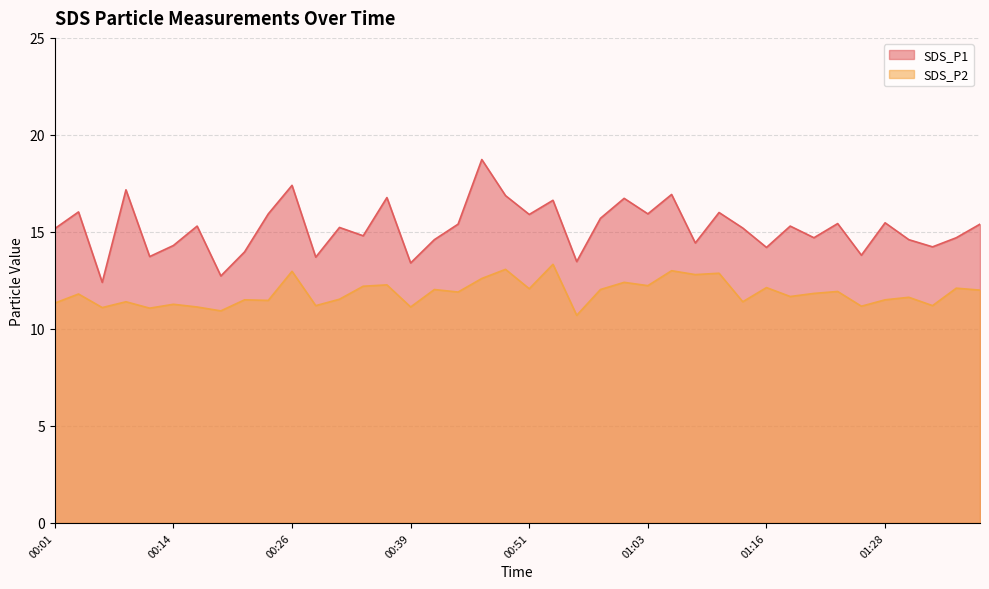

Rank the series by their maximum value, from highest to lowest.

SDS_P1, SDS_P2